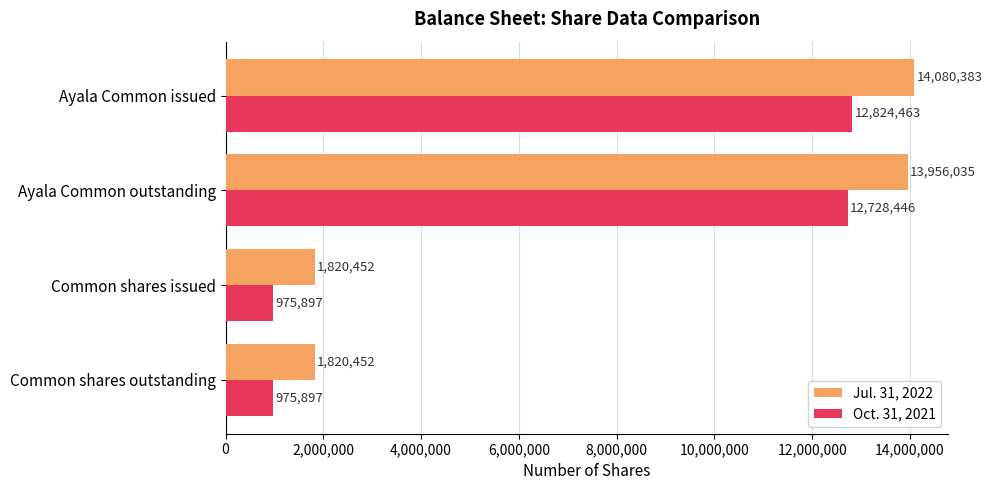

At Ayala Common issued, list the series in order from largest to smallest.

Jul. 31, 2022, Oct. 31, 2021